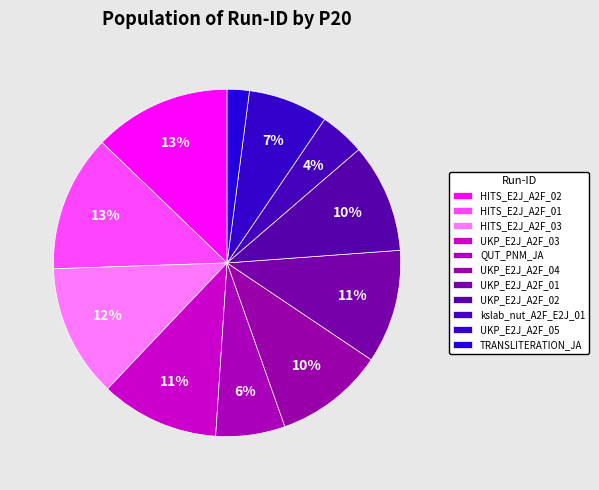

How many segments does this pie chart have?

11